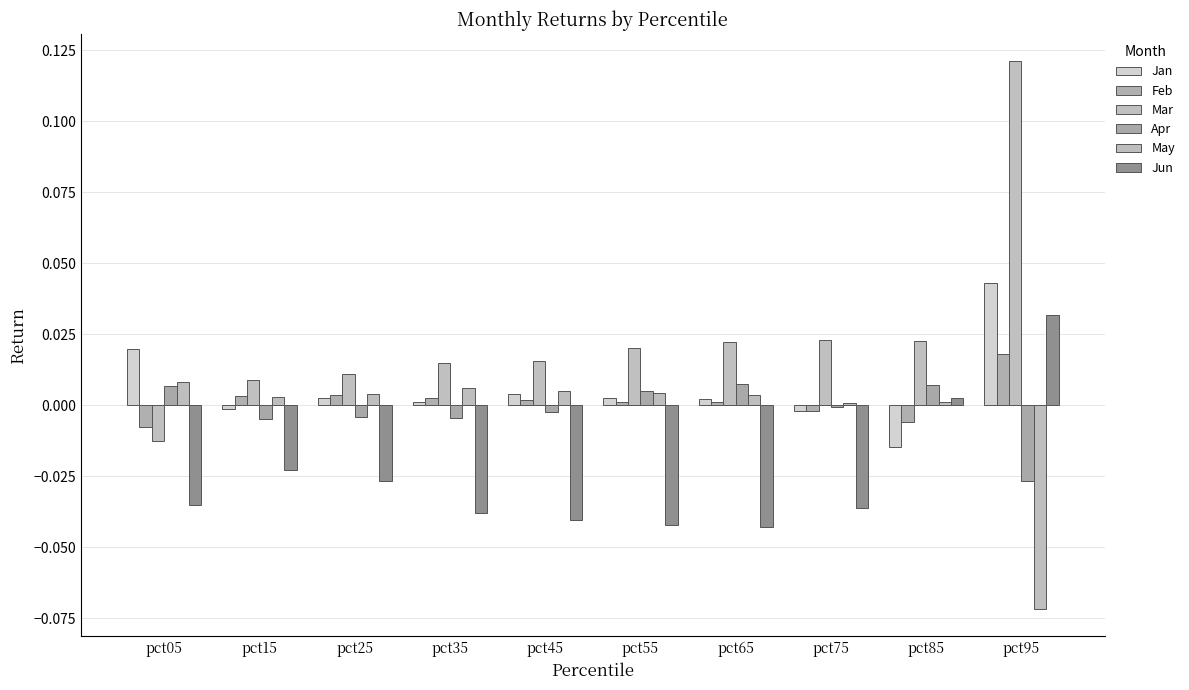

Which series changed the most between pct05 and pct95?

Mar